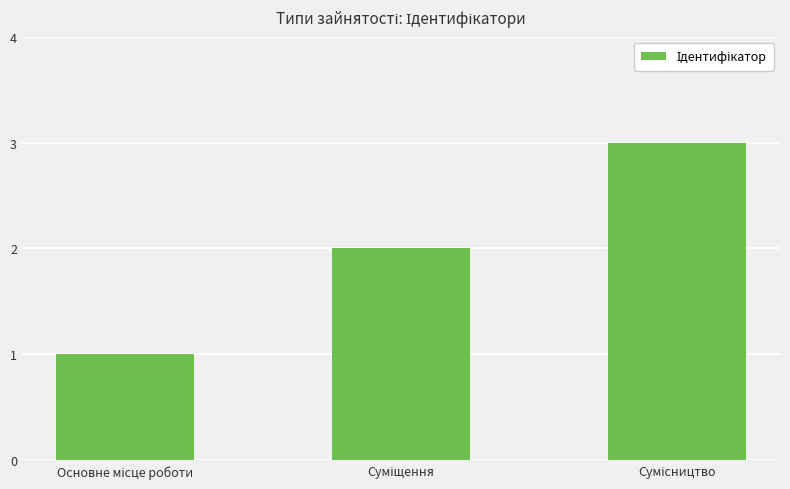

What is the greatest value displayed?

3